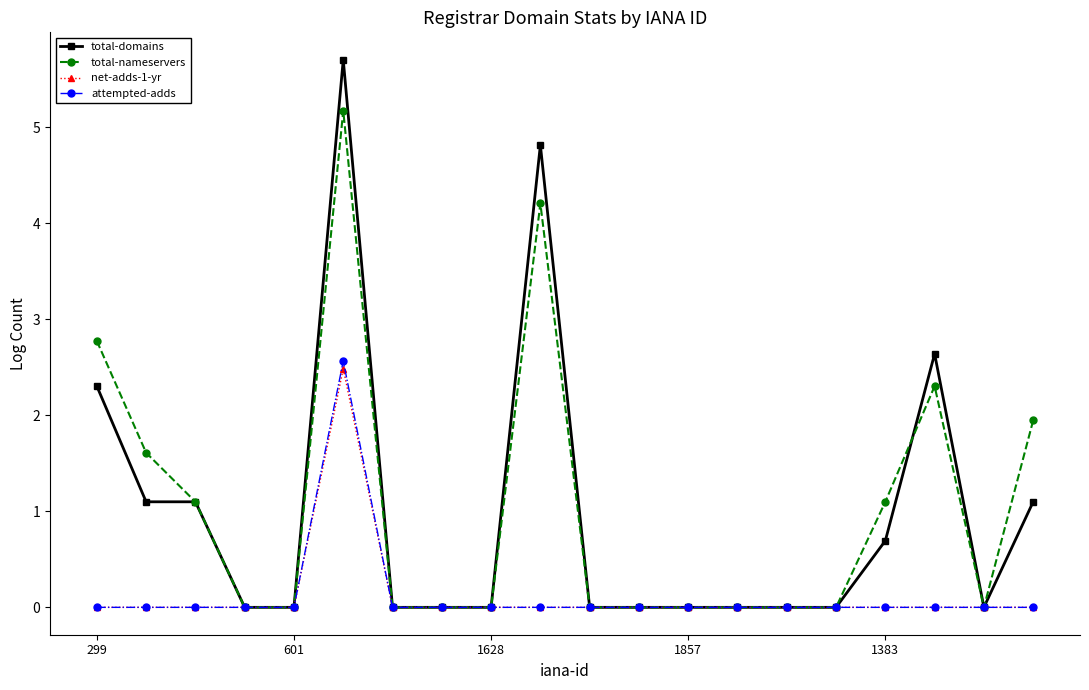

In net-adds-1-yr, how many points are higher than both neighbors (excluding endpoints)?

1